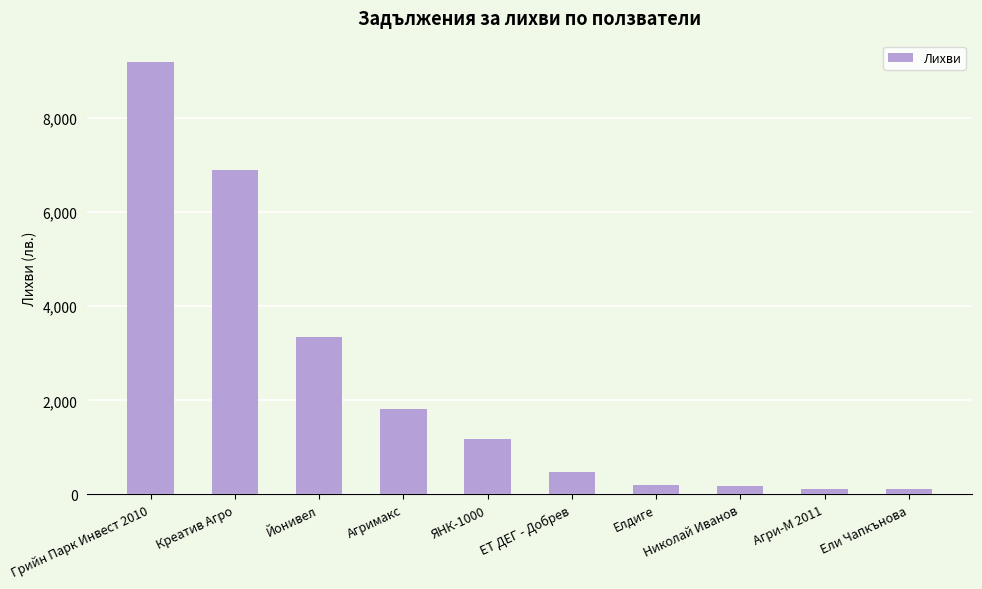

What is the change in value from Йонивел to Елдиге?

-3127.2